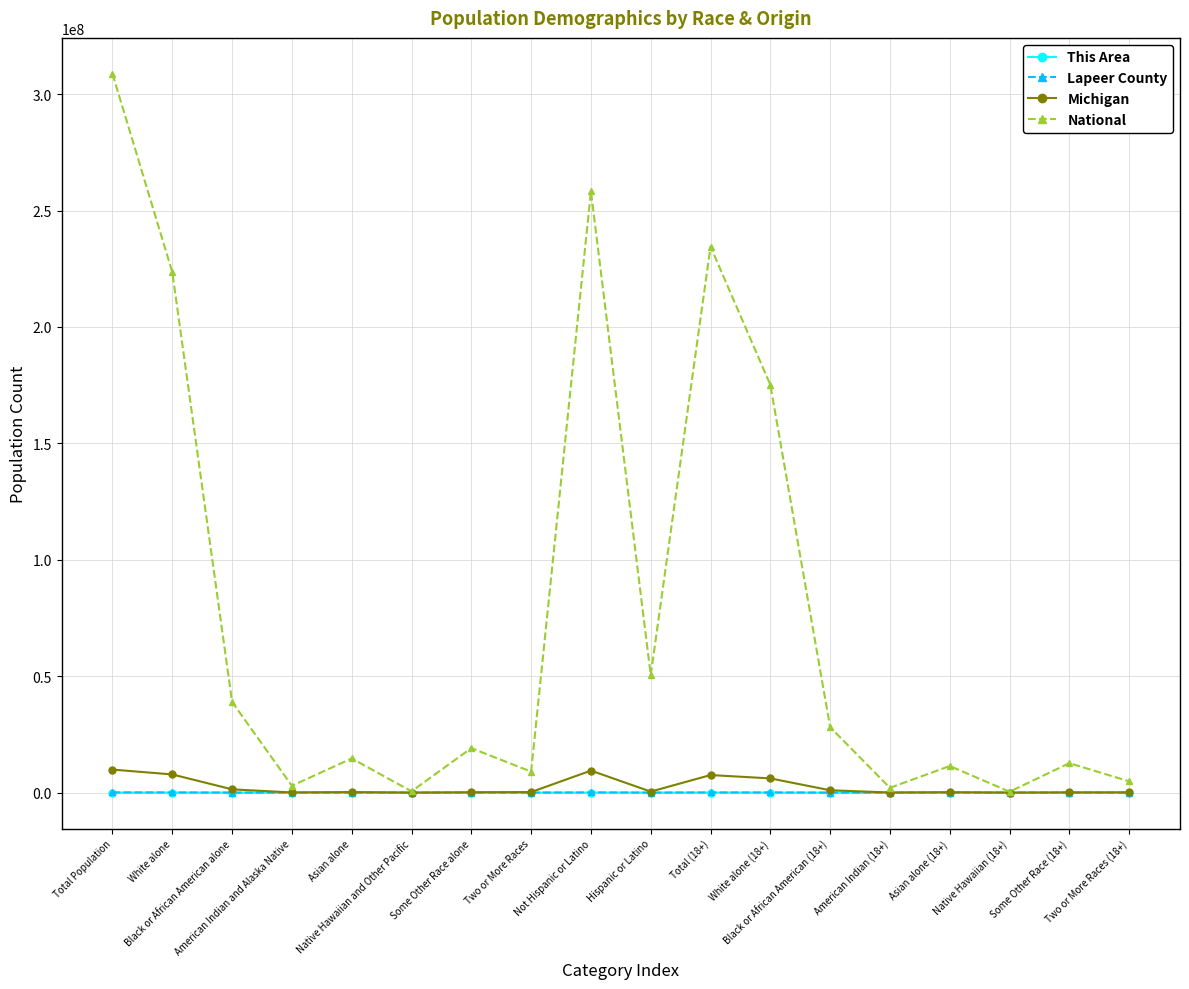

Where does the This Area series first go above 33?

Total Population